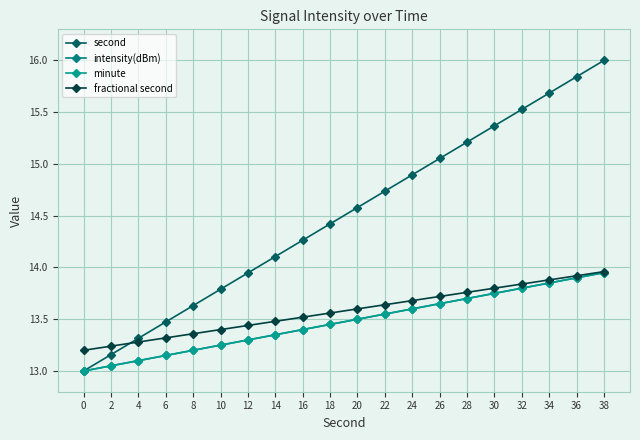

The value of intensity(dBm) at 12 is 20.7. True or false?

False